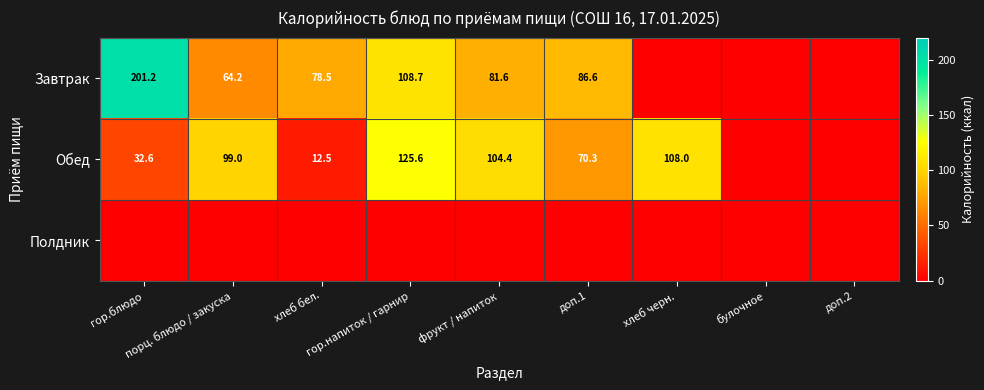

The Полдник series shows 0.0 at гор.блюдо. True or false?

True